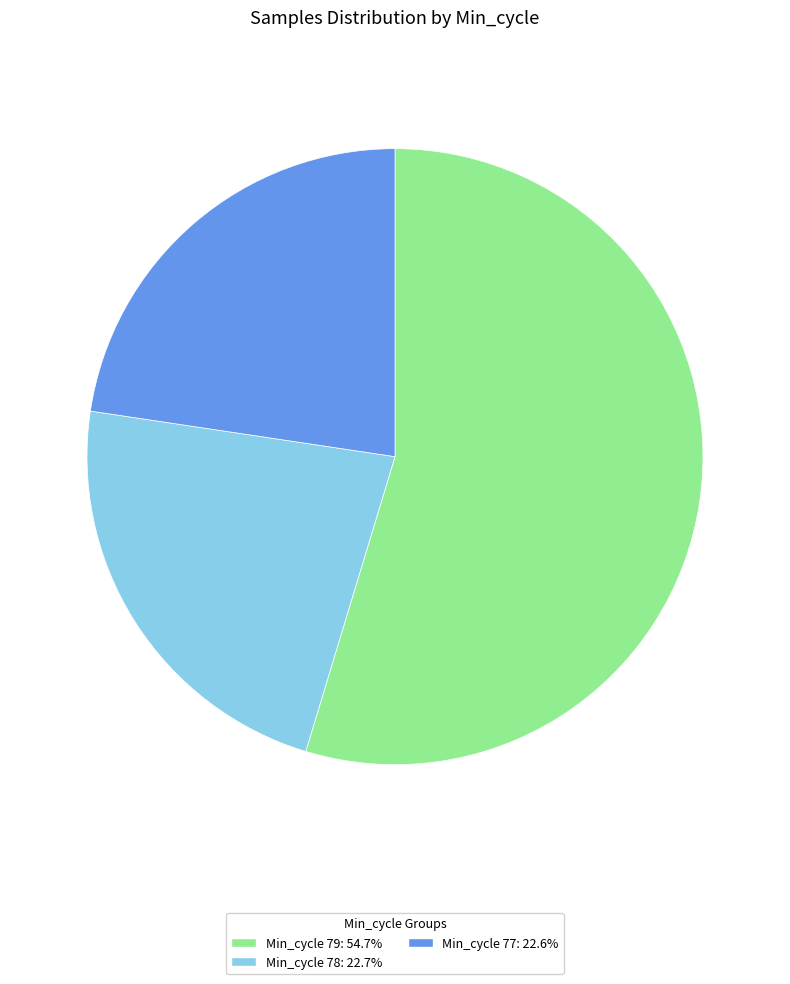

Does any single category account for the majority?

Yes